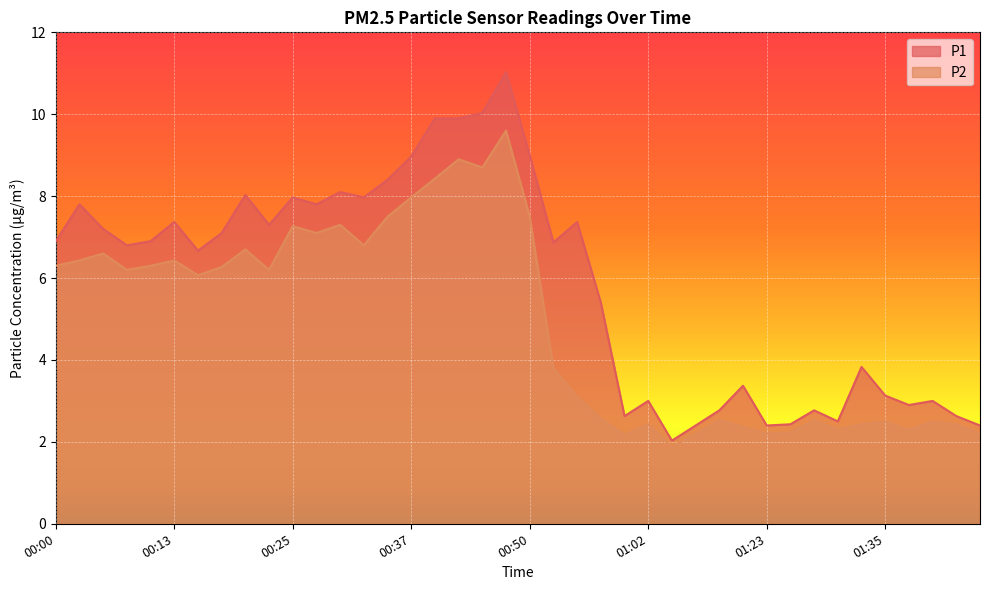

The P1 series shows 7.4 at 00:13. True or false?

True